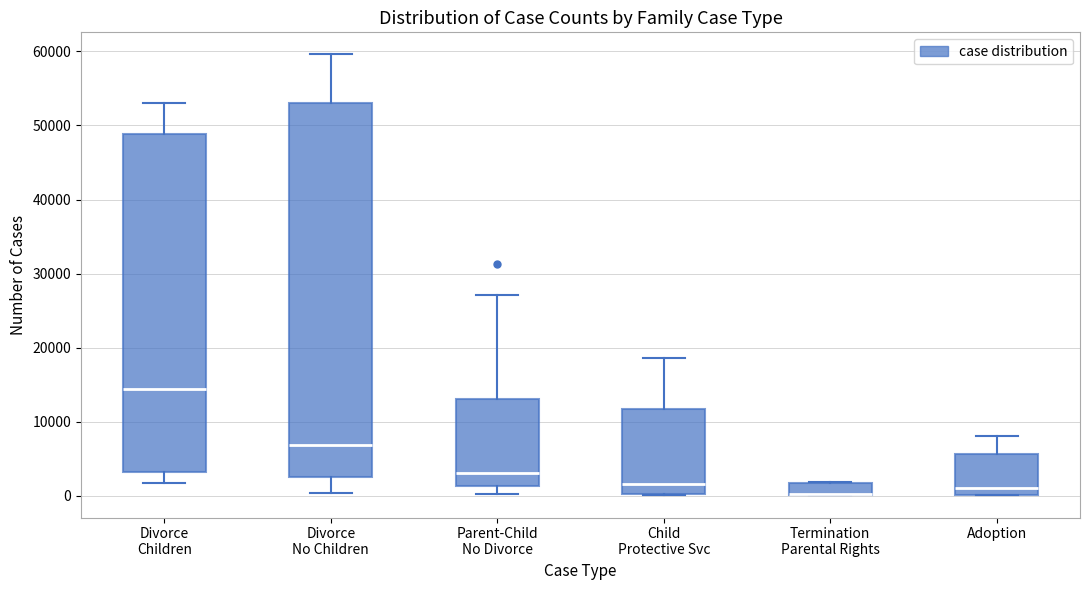

Reading left to right, transcribe this box plot: for each box, give where its median line is, the range the box spans, and where its two whiskers end, as read against the y-axis. The values are not printed on the chart, so give them approximately, as read against the axis.

Divorce Children: median 14000, box 3000 to 49000, whiskers 2000 to 53000
Divorce No Children: median 7000, box 3000 to 53000, whiskers 0 to 60000
Parent-Child No Divorce: median 3000, box 1000 to 13000, whiskers 0 to 27000
Child Protective Svc: median 2000, box 0 to 12000, whiskers 0 to 19000
Termination Parental Rights: median 0 (drawn on the box's lower edge), box 0 to 2000, whiskers 0 to 2000
Adoption: median 1000, box 0 to 6000, whiskers 0 to 8000